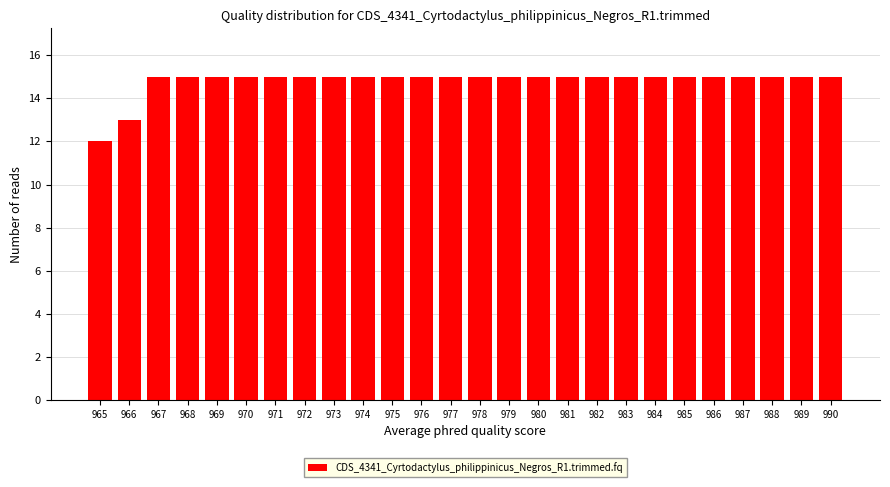

Reading left to right, extract all data points from this chart.

12	13	15	15	15	15	15	15	15	15	15	15	15	15	15	15	15	15	15	15	15	15	15	15	15	15